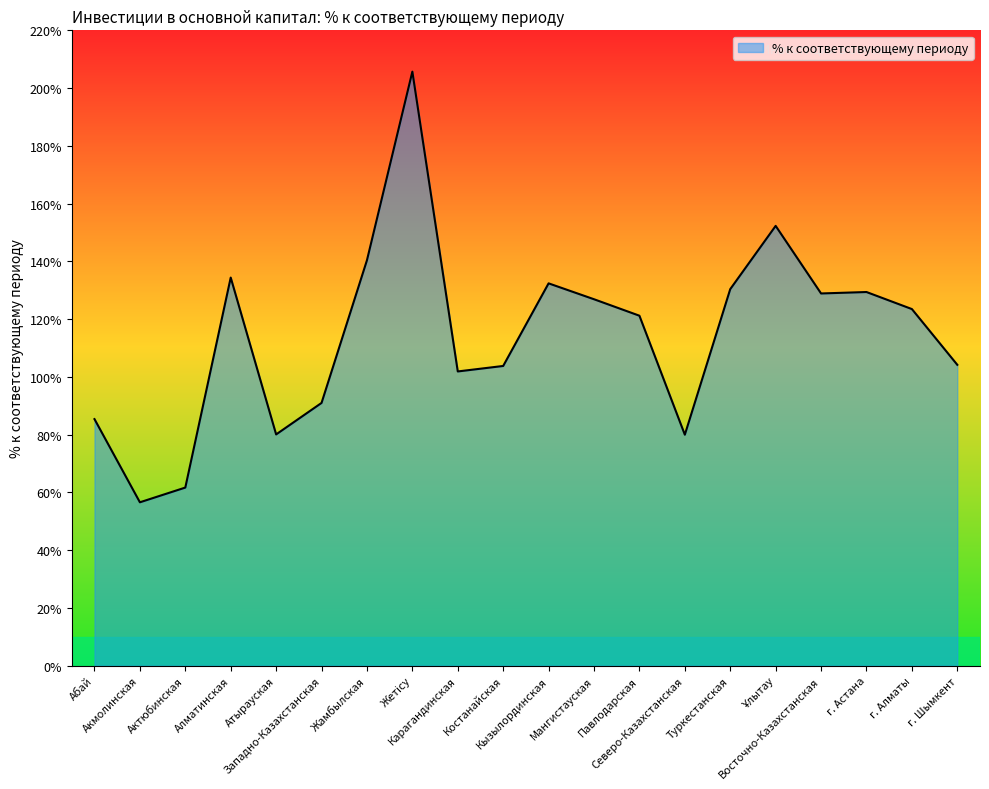

What is the change in value from Акмолинская to Жамбылская?

+83.8